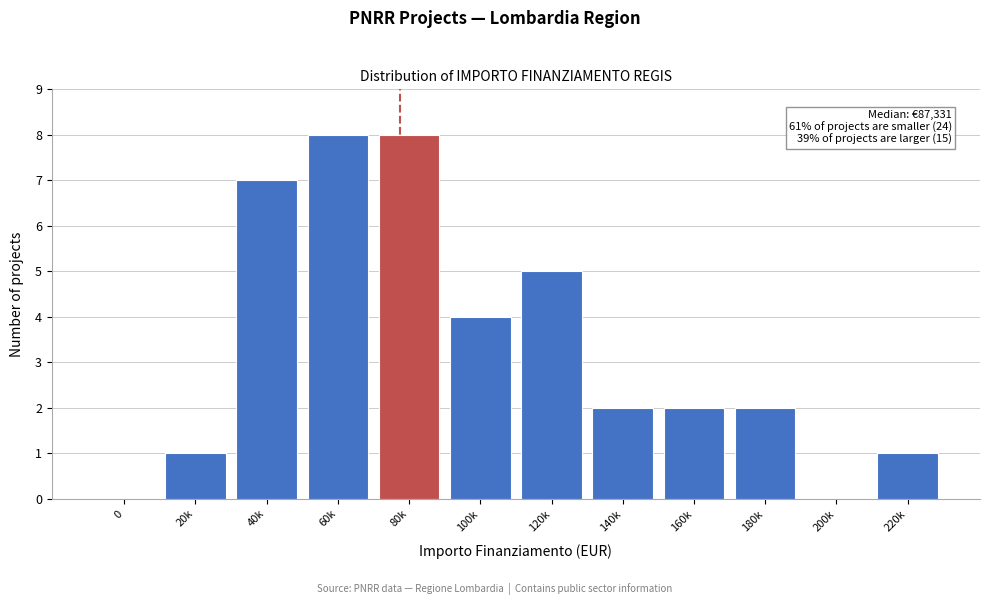

Reading left to right, transcribe all the data shown in this chart.

0=0	20k=1	40k=7	60k=8	80k=8	100k=4	120k=5	140k=2	160k=2	180k=2	200k=0	220k=1